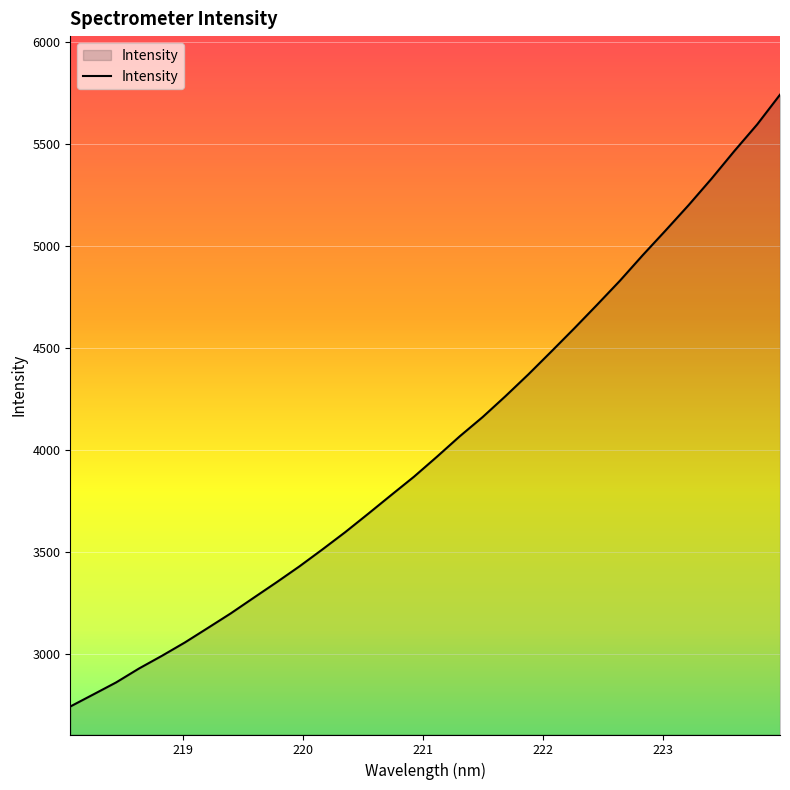

What is the difference between the maximum and minimum values?

2999.6